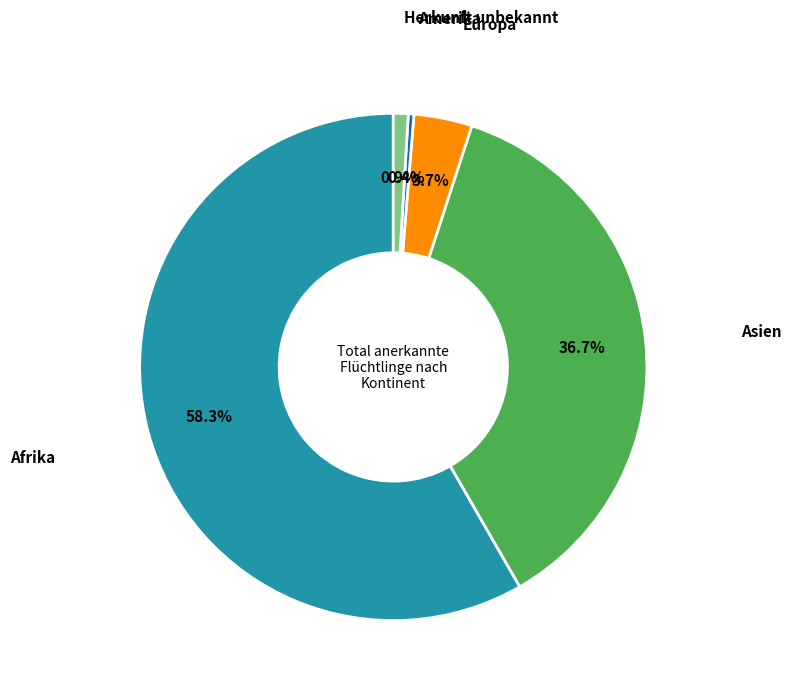

Which has a higher value, Herkunft unbekannt or Amerika?

Herkunft unbekannt